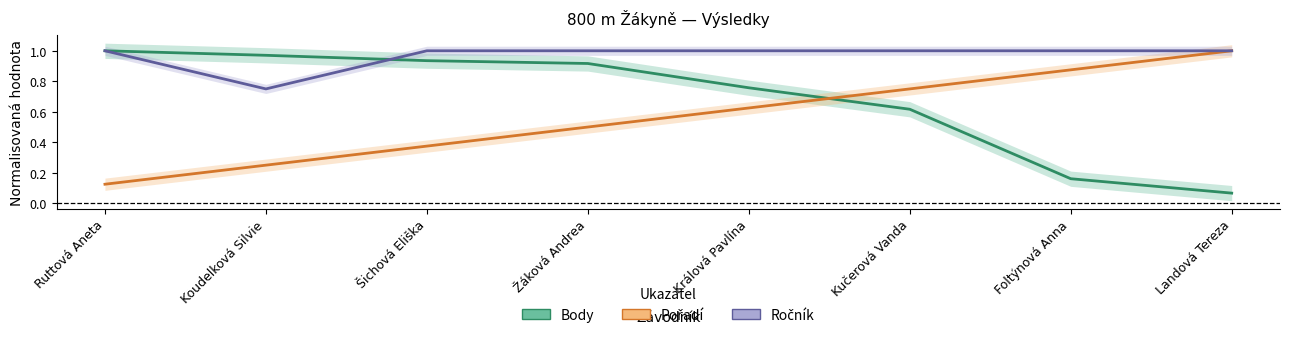

At which category is the sum across all series the highest?

Žáková Andrea